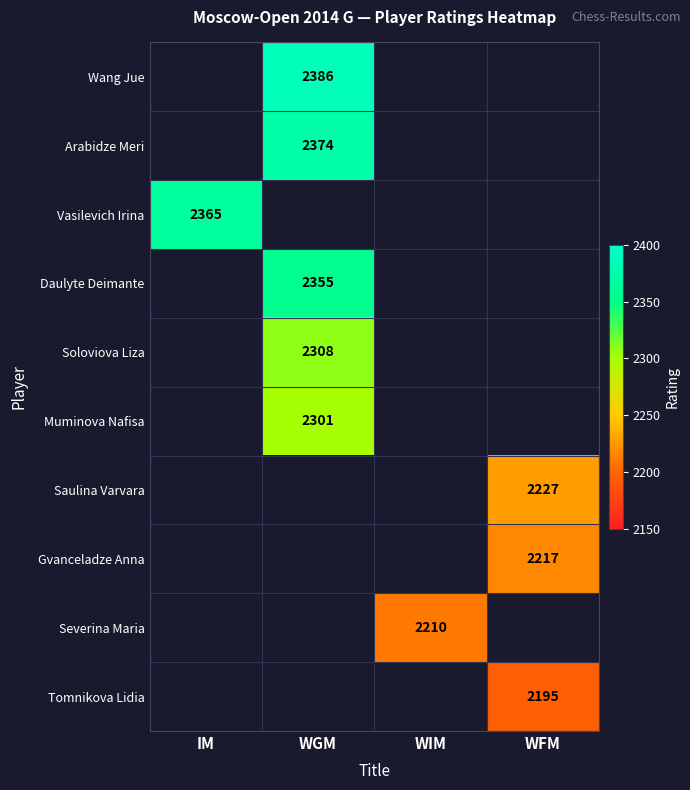

The Saulina Varvara series shows 772 at WFM. True or false?

False